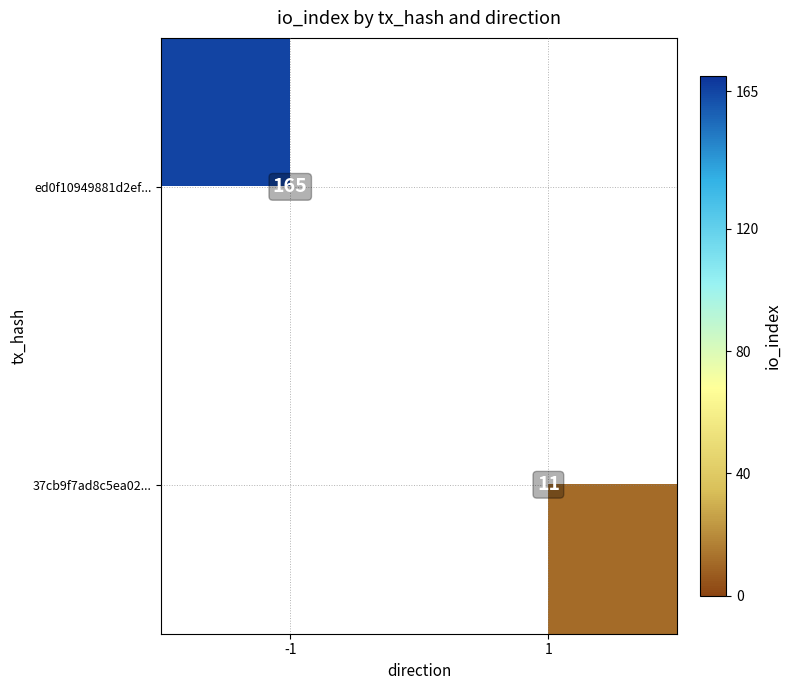

Which label corresponds to the largest value in the chart?

-1